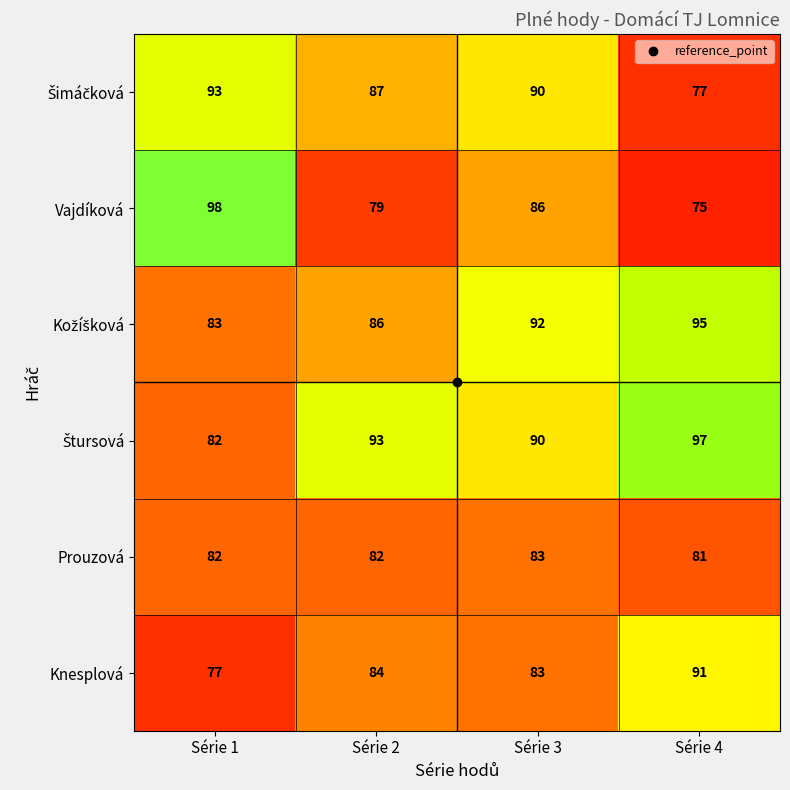

What is the spread (max minus min) of values at Série 3?

9